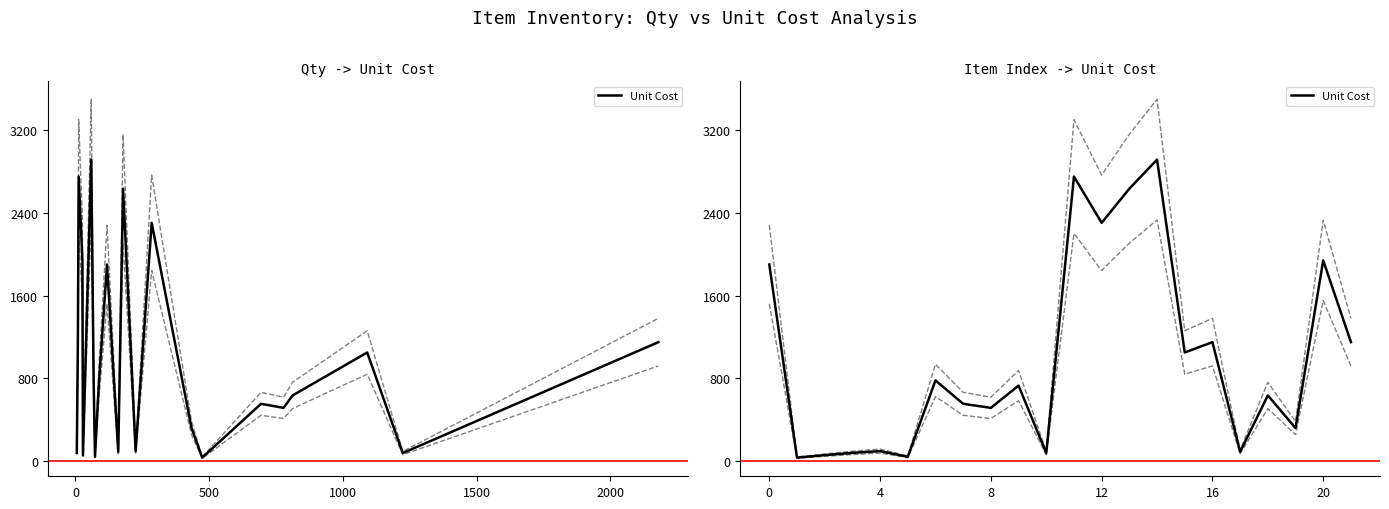

Which has a higher value, 20 or 15?

20